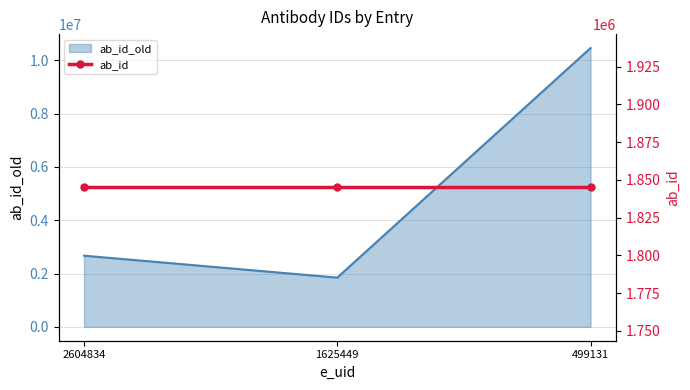

What is the greatest value displayed?

10462933